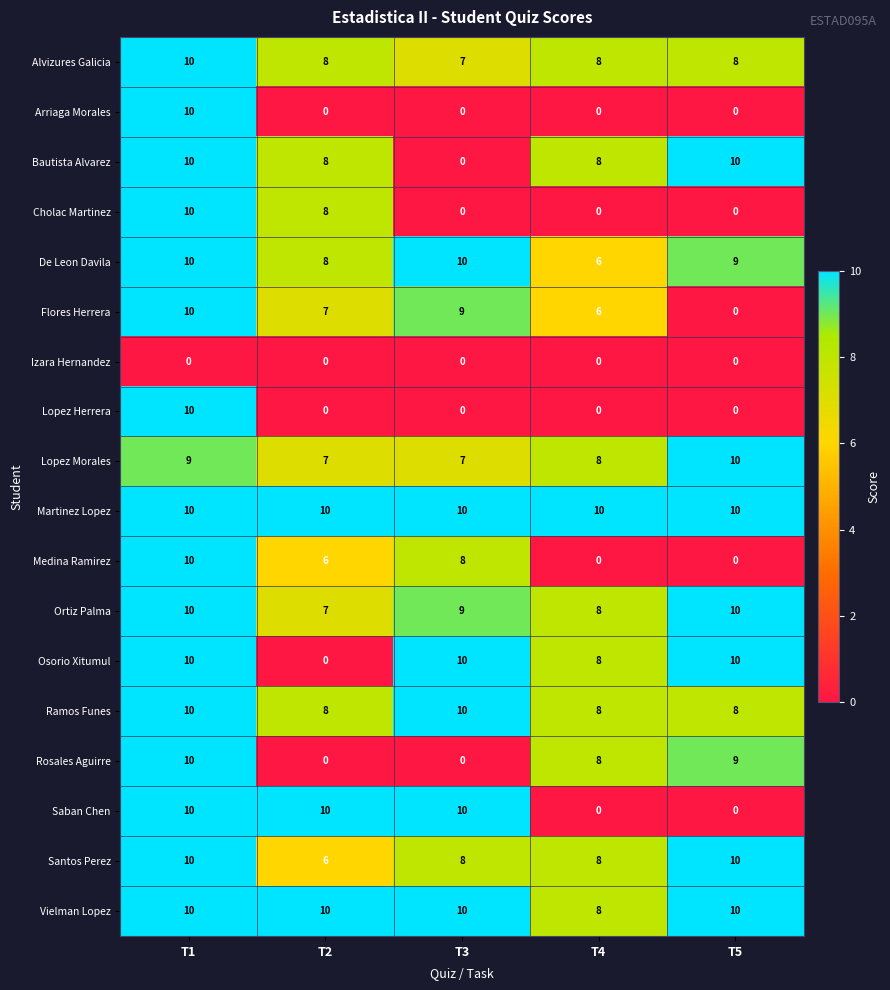

What is the average value of the Vielman Lopez series?

10